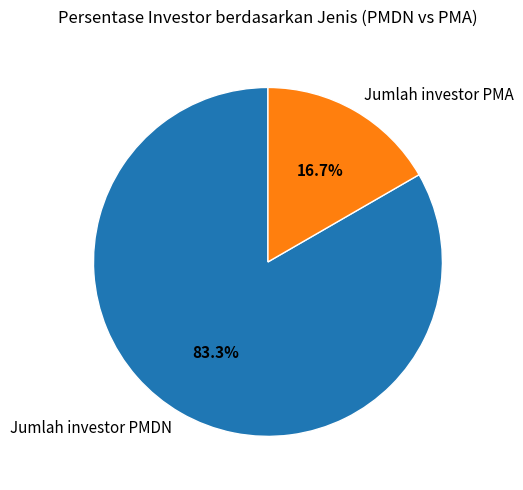

Count the number of slices in the pie.

2